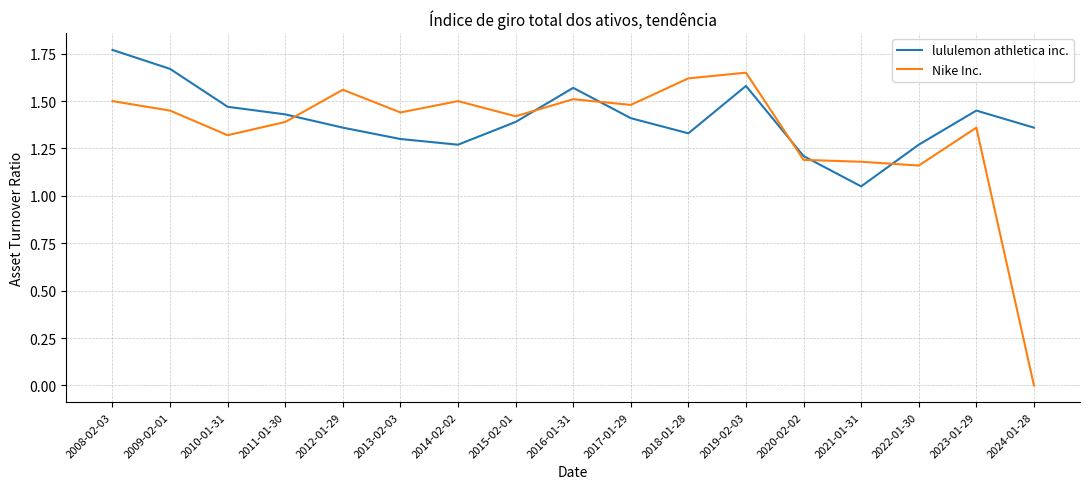

In lululemon athletica inc., how many points are lower than both neighbors (excluding endpoints)?

3